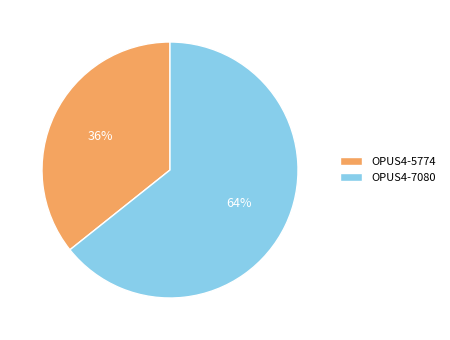

To the nearest percent, what is the average slice percentage?

50%